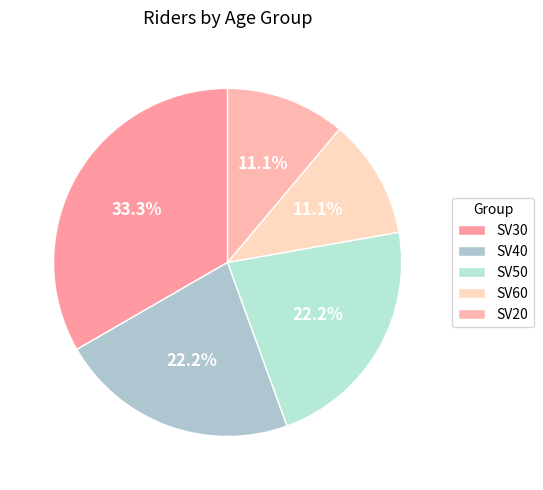

Approximately how many times larger is the value at SV30 compared to SV20?

3.0